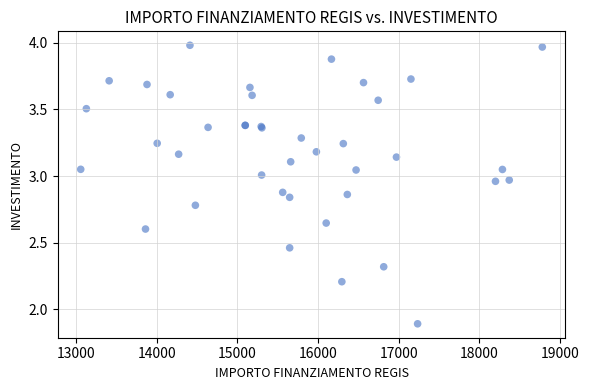

What Y value in the scatter plot is closest to 2?

1.9